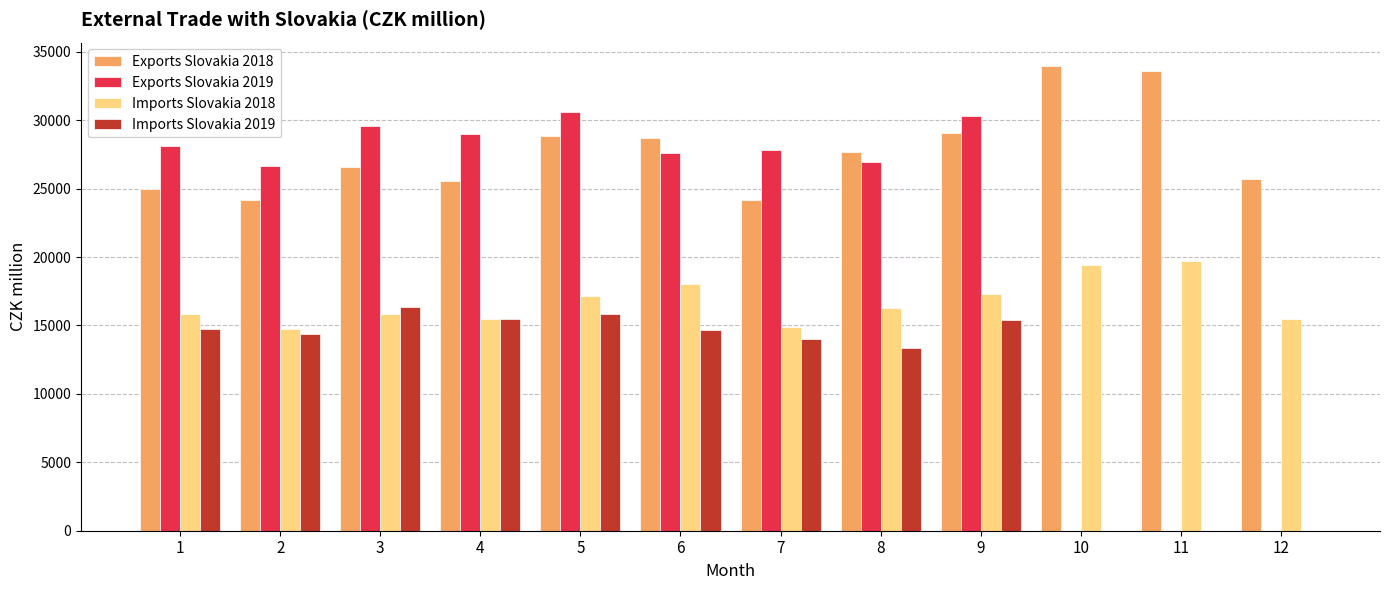

Is the value of Exports Slovakia 2019 at 3 greater than the value of Imports Slovakia 2018 at 2?

Yes